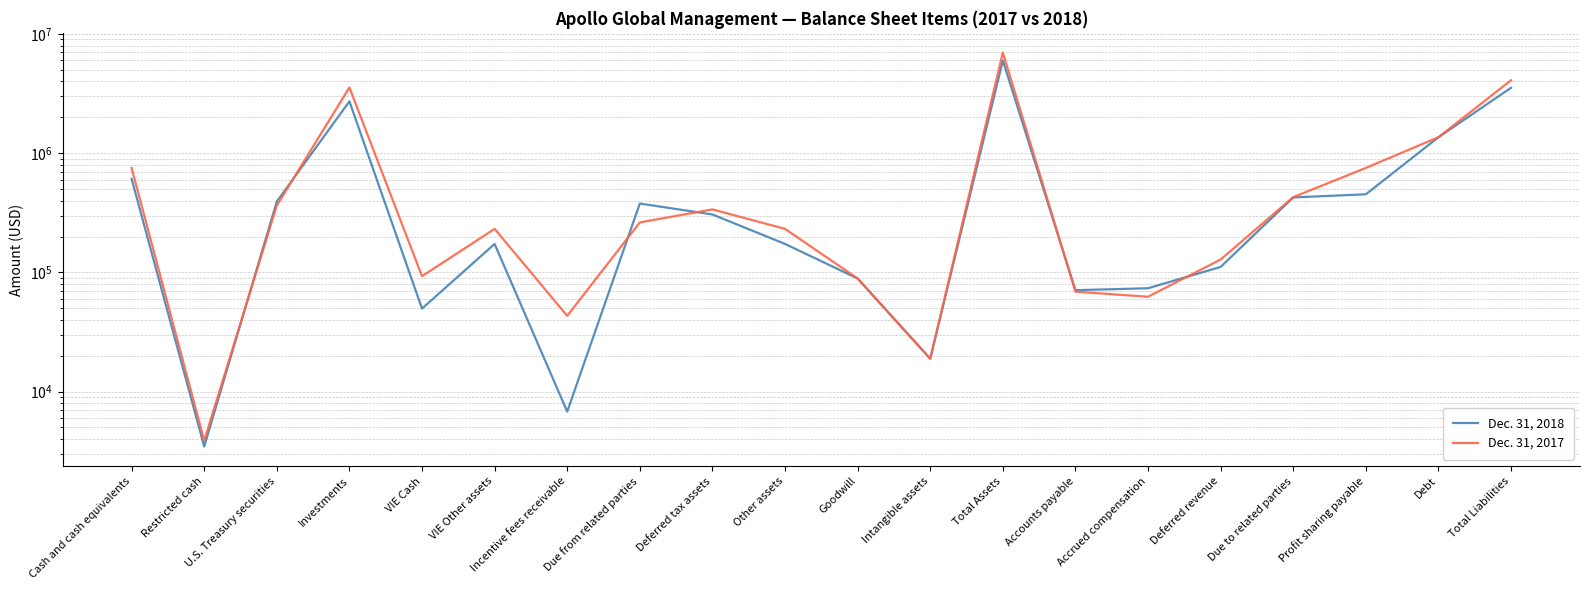

How many intersections are there between Dec. 31, 2018 and Dec. 31, 2017?

7